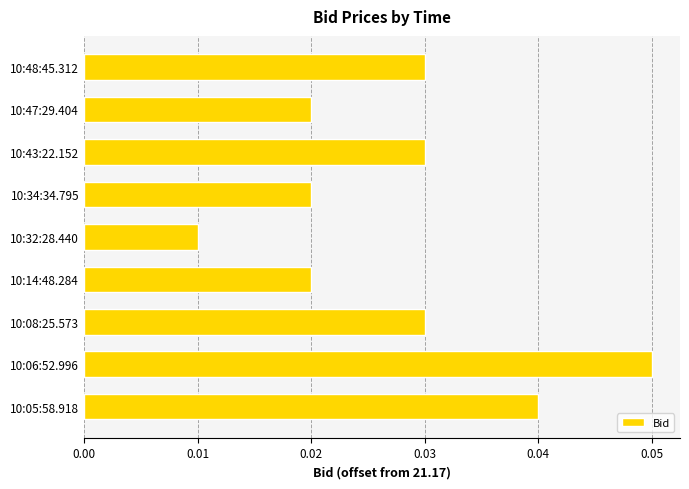

How many distinct data groups are displayed?

1